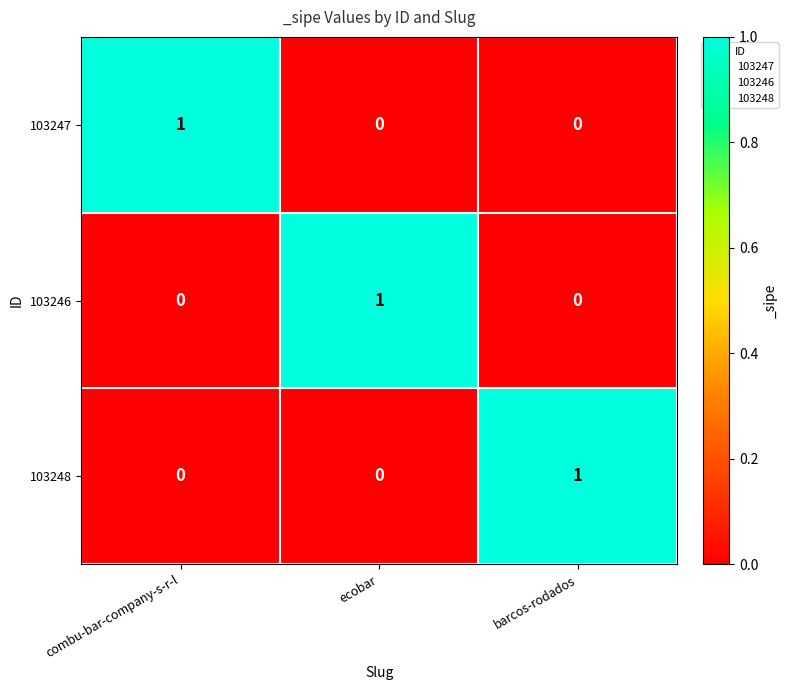

At how many categories does at least one series exceed 0?

3